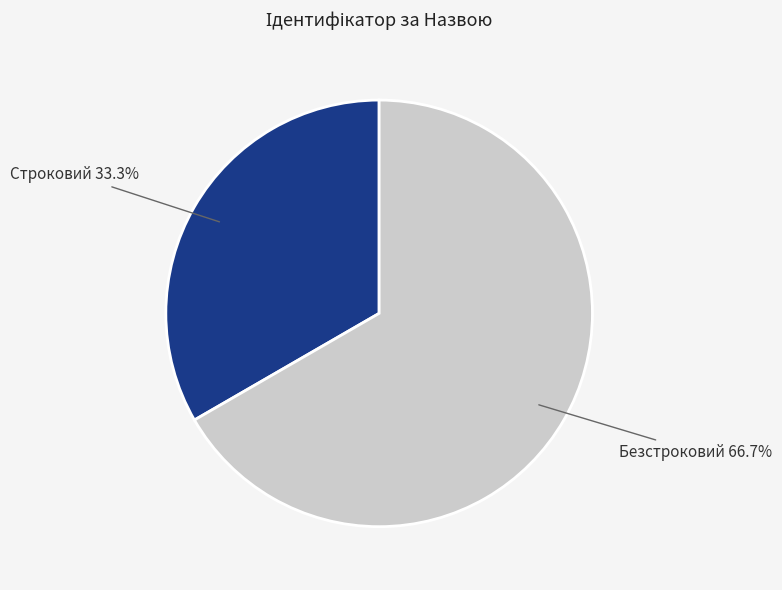

Does any single category account for the majority?

Yes